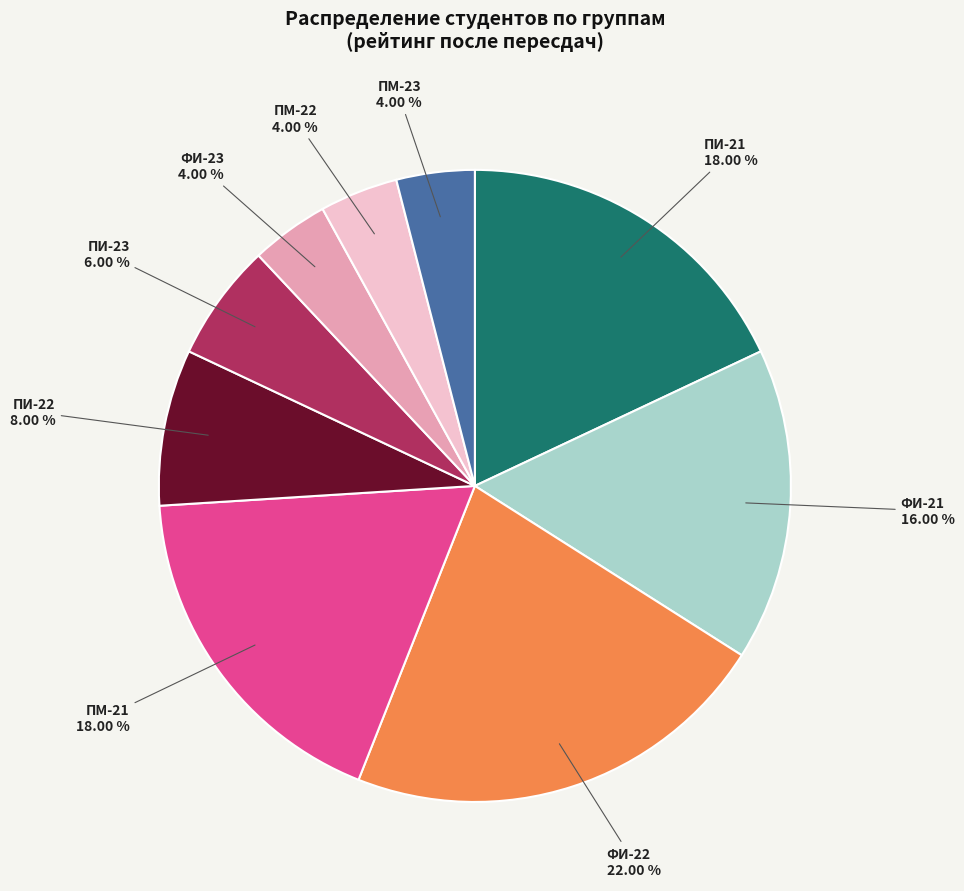

Is the sum of ПМ-23 and ФИ-23 greater than half?

No